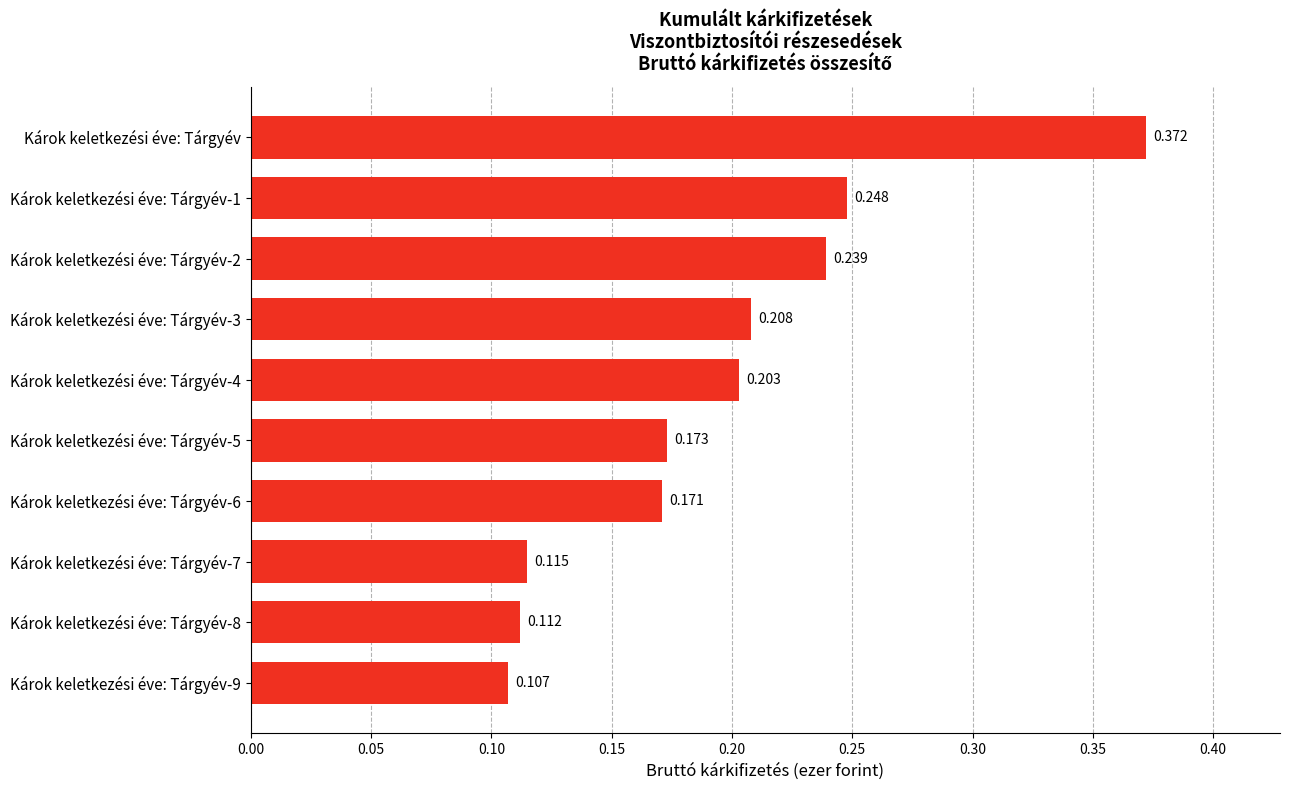

Does the chart contain any negative values?

No